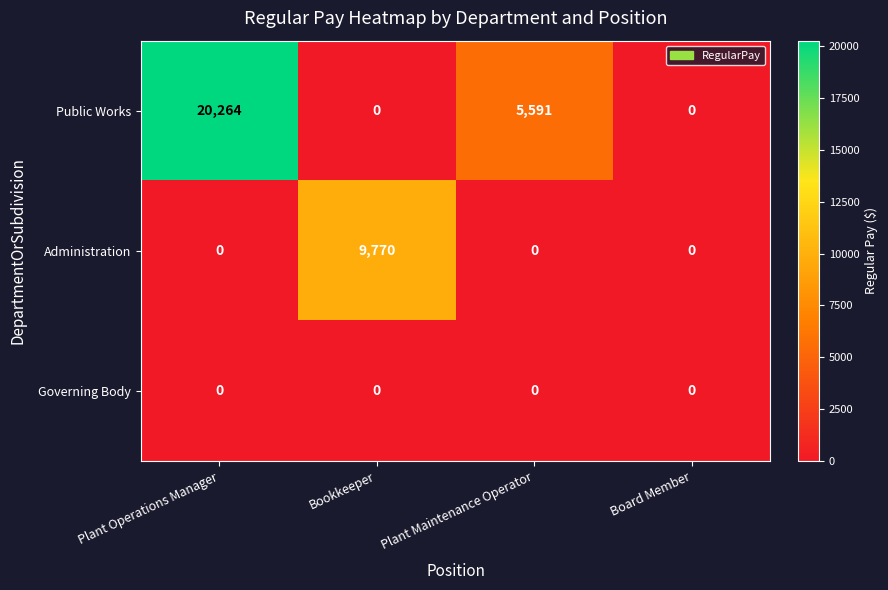

What is the difference between the Administration values at Board Member and Bookkeeper?

9770